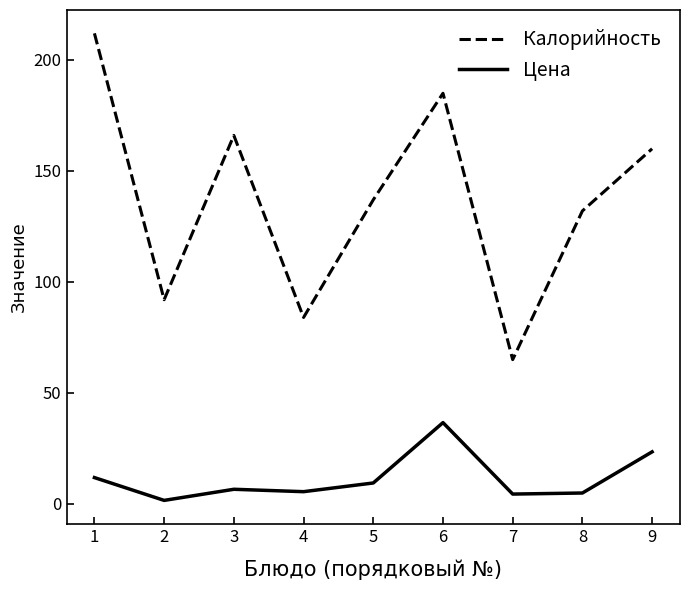

True or false: Цена and Калорийность intersect in this chart.

False